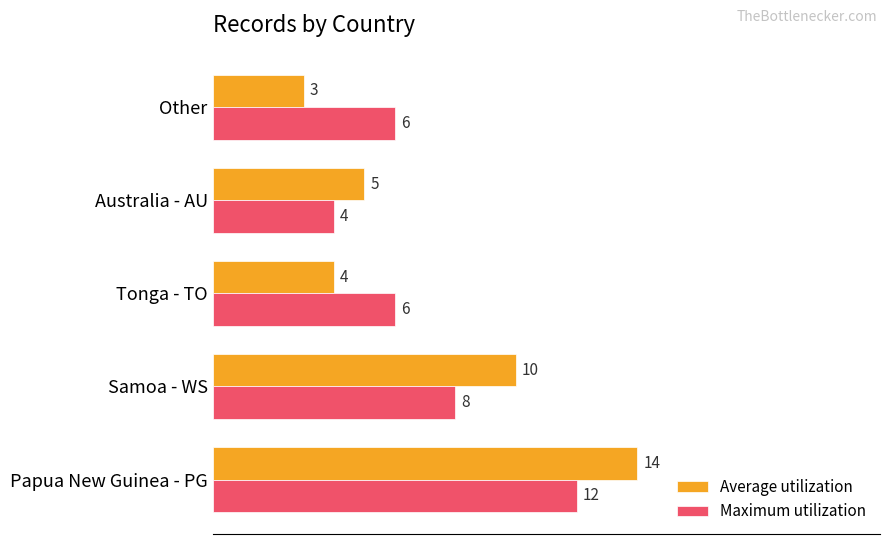

Rank the series by their maximum value, from lowest to highest.

Maximum utilization, Average utilization